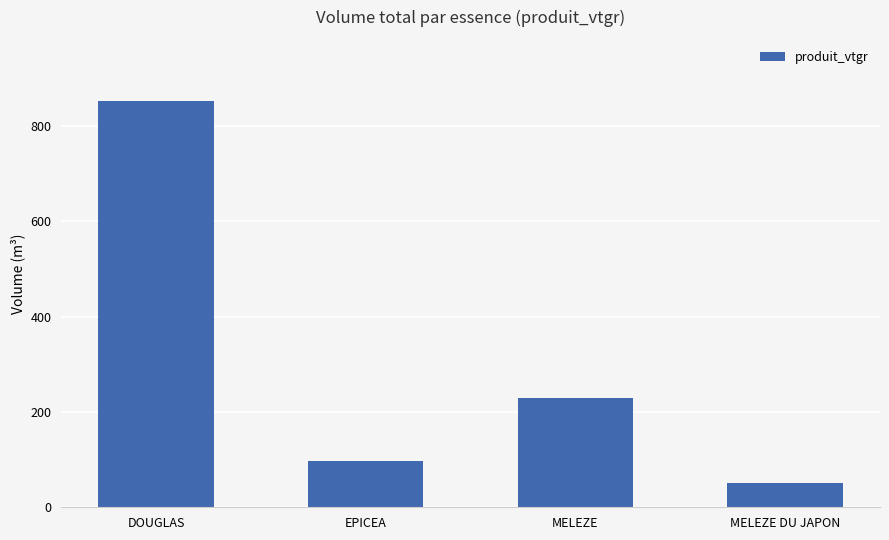

What is the minimum value shown in the chart?

51.5